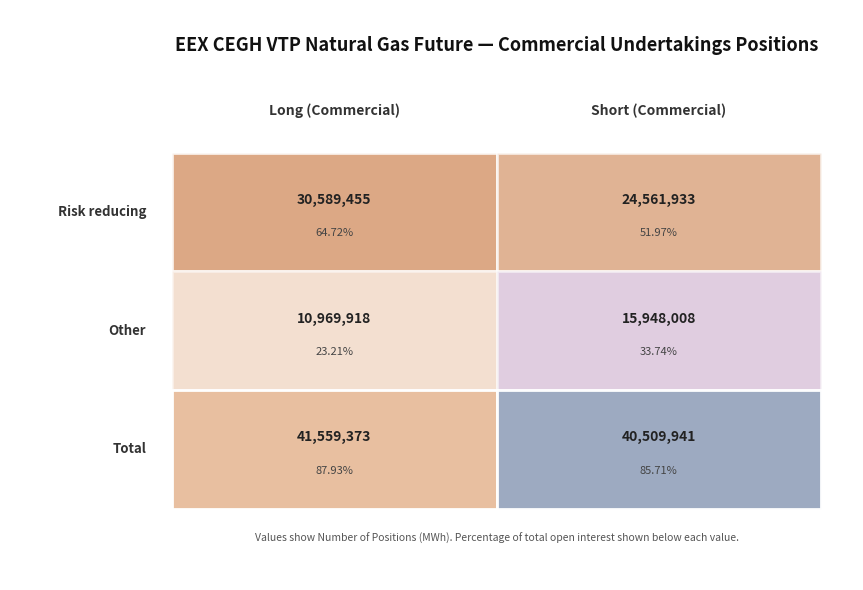

What is the spread (max minus min) of values at 1?

24561933